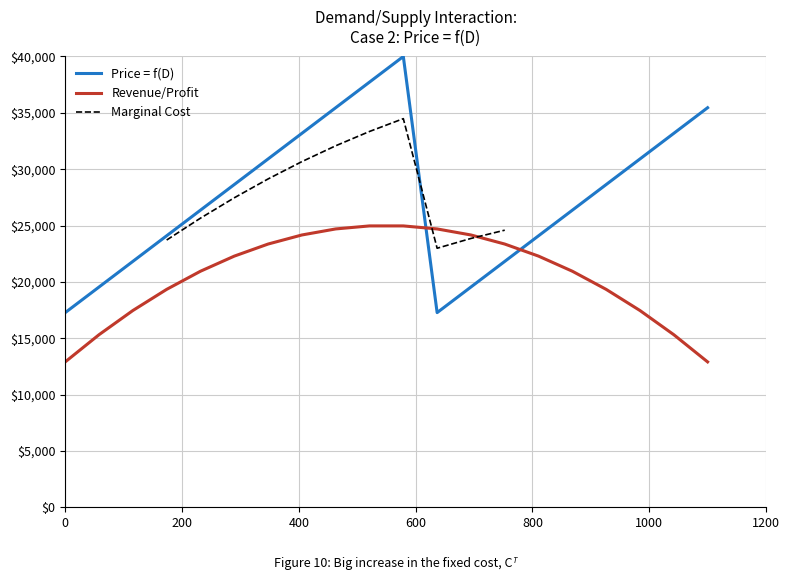

What is the average value?

27613.6